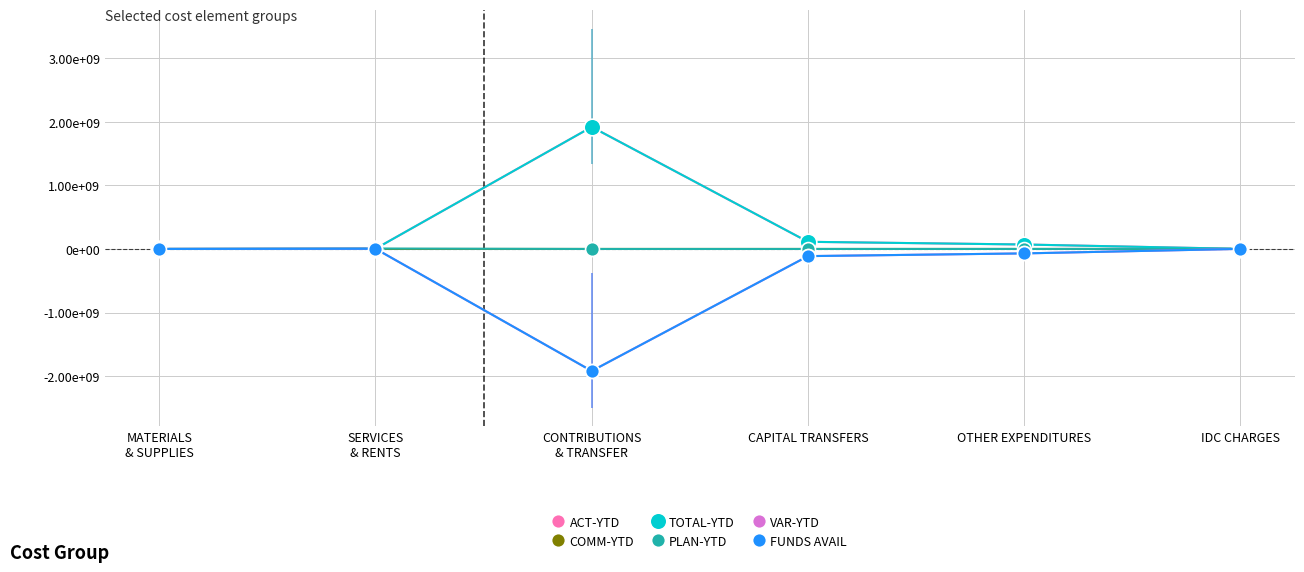

After their last crossing, which series has the higher values: FUNDS AVAIL or TOTAL-YTD?

FUNDS AVAIL